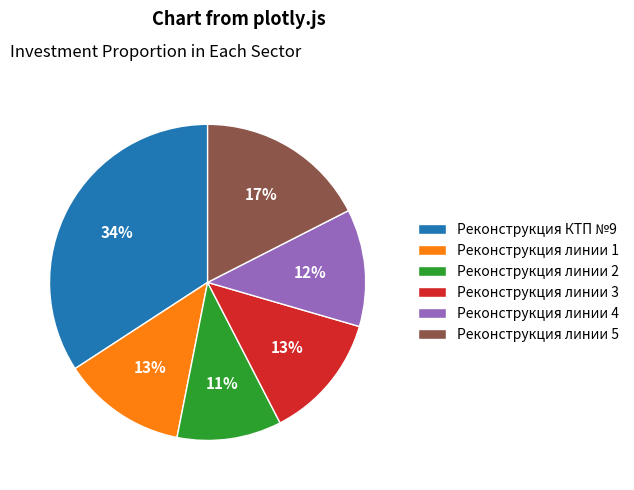

Does Реконструкция линии 3 represent more than half of the total?

No